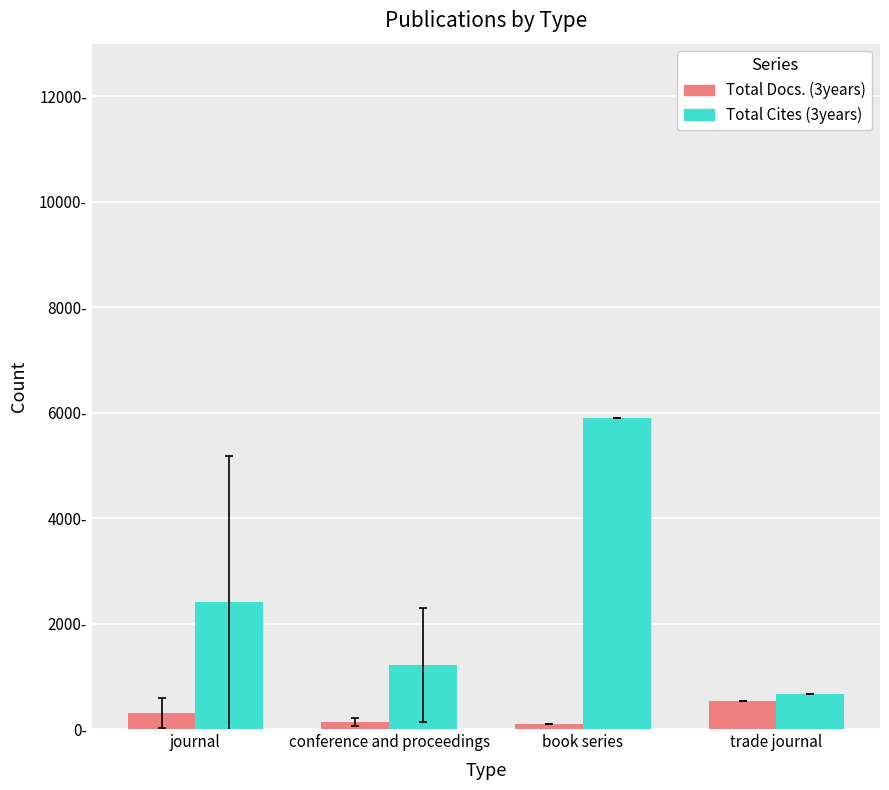

Reading left to right, transcribe all the data shown in this chart.

Total Docs. (3years): journal=304.3	conference and proceedings=130.1	book series=98.0	trade journal=524.0
Total Cites (3years): journal=2413.5	conference and proceedings=1221.0	book series=5897.0	trade journal=665.0